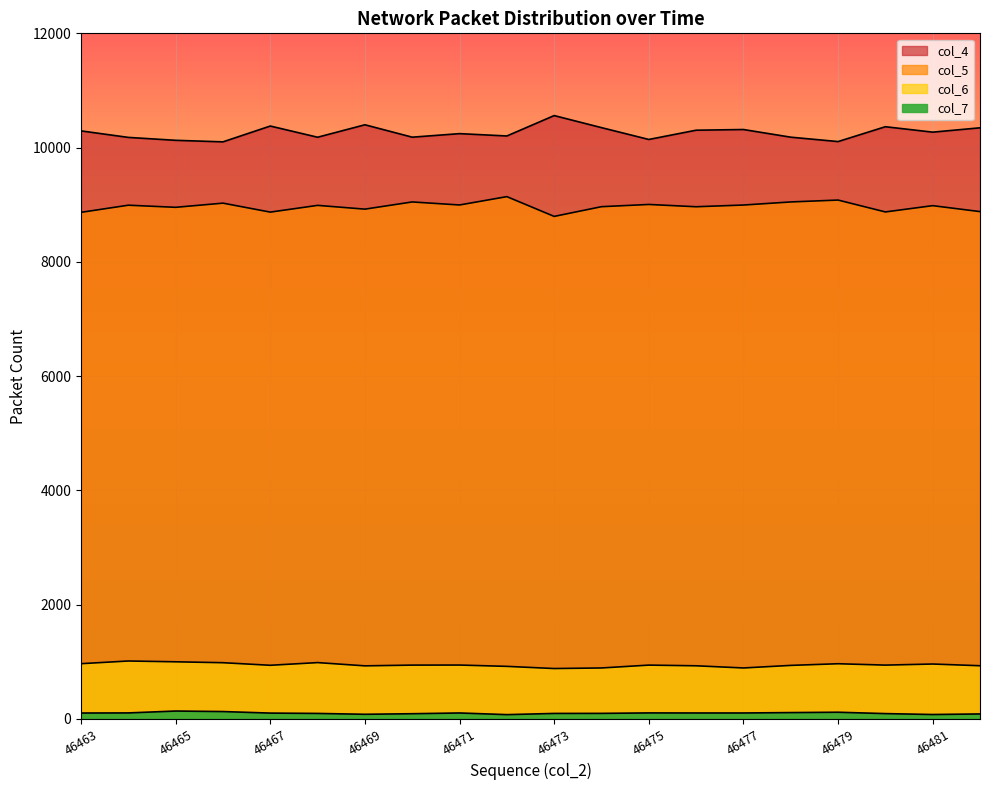

What is the sum of the col_4 values at 46472 and 46463?

20495